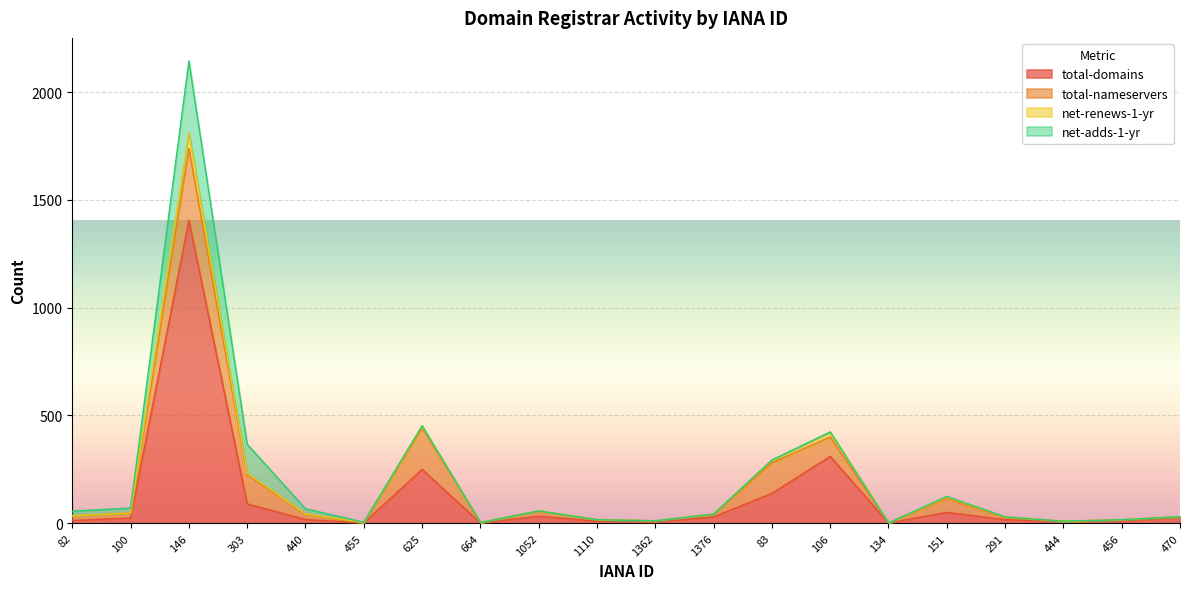

What is the spread (max minus min) of values at 1362?

6